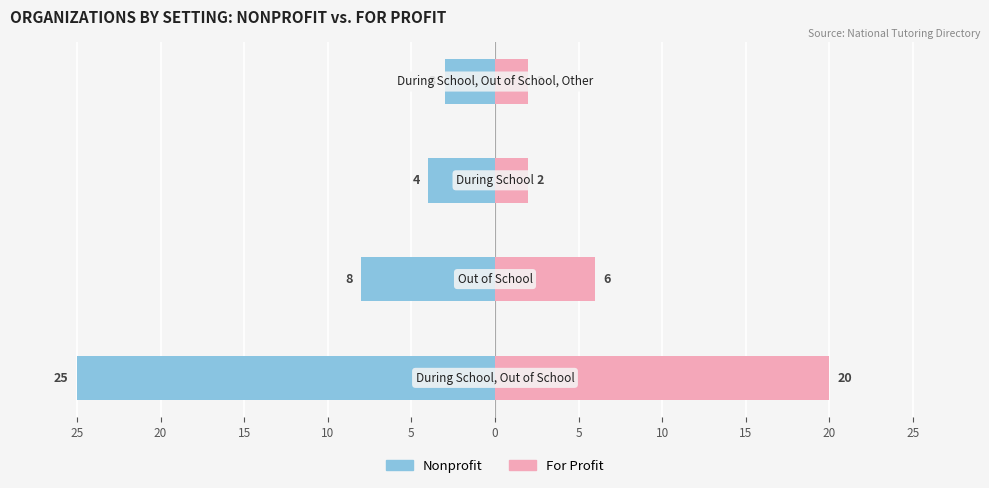

The value of Nonprofit at 5 is -8. True or false?

True